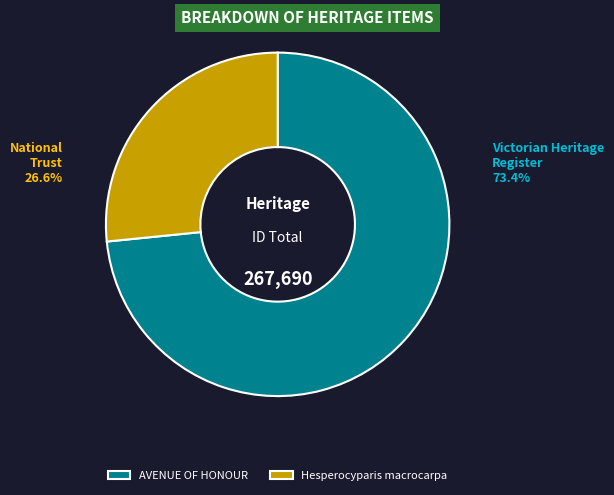

The Hesperocyparis macrocarpa slice represents 40% of the pie. True or false?

False